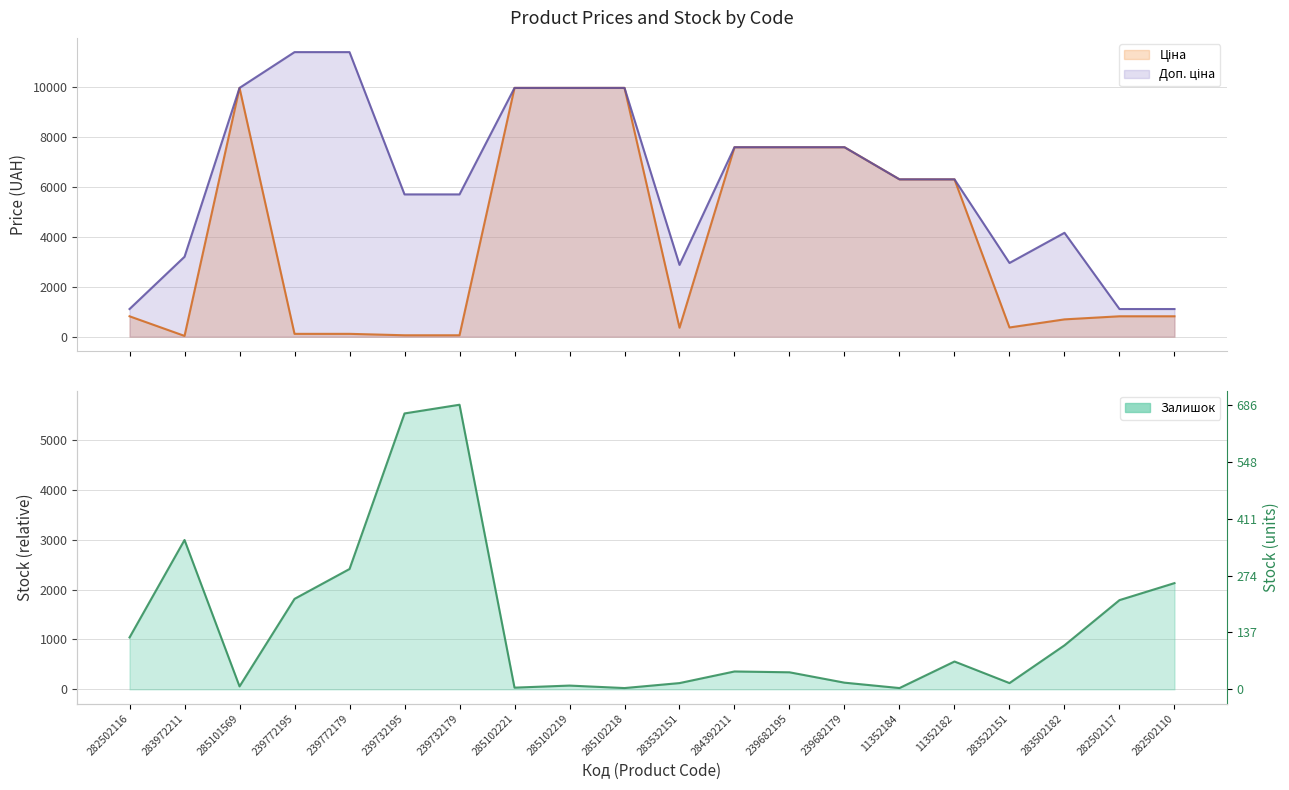

How many series are shown in this chart?

3